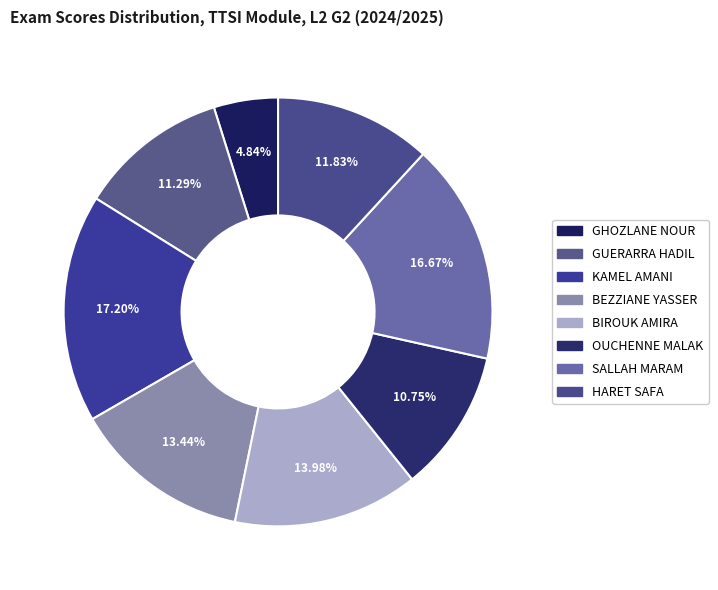

What is the total percentage of BIROUK AMIRA and OUCHENNE MALAK?

24.7%